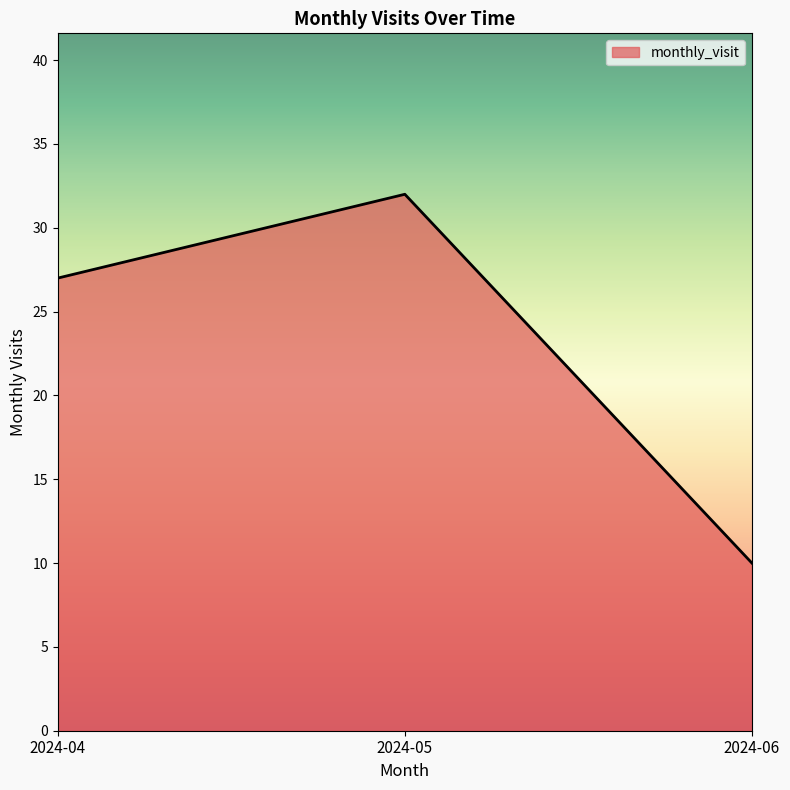

Does the chart display data point markers on the line(s)?

No